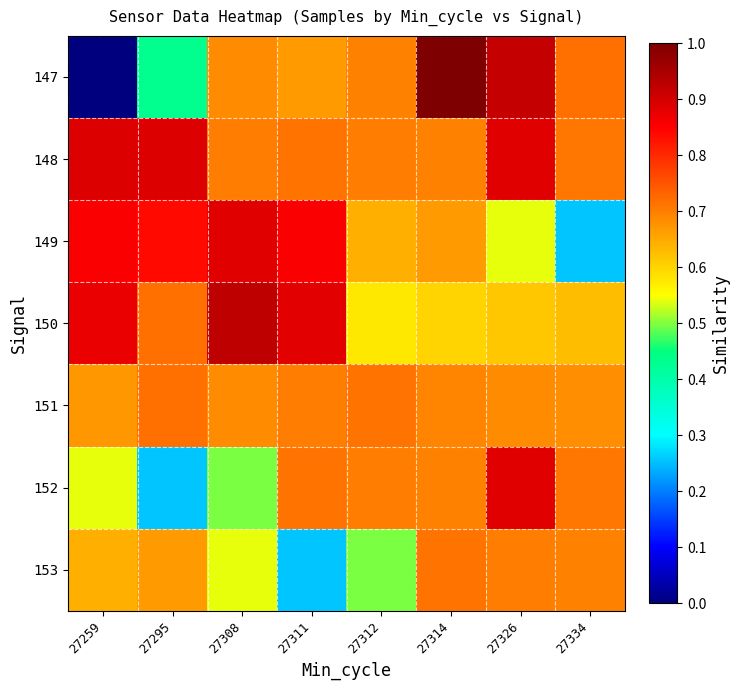

Between 27295 and 27308, which series saw the biggest shift?

147